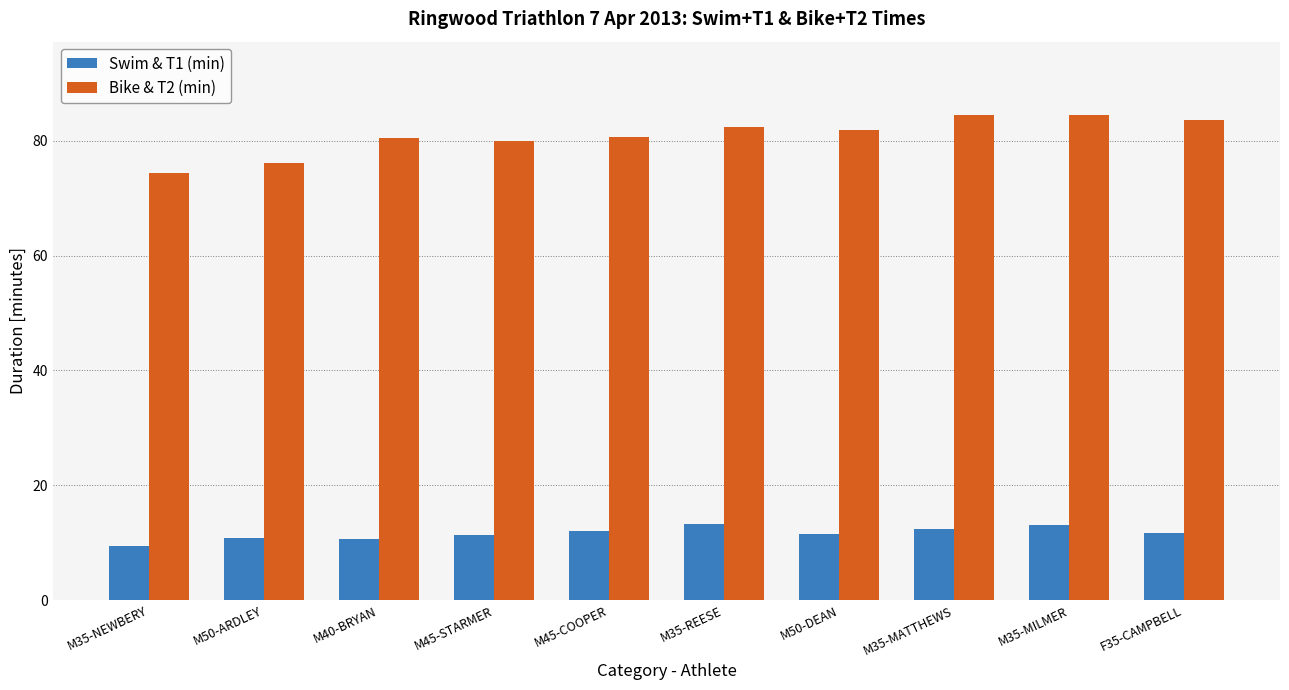

What is the total value across all series at M35-NEWBERY?

83.7